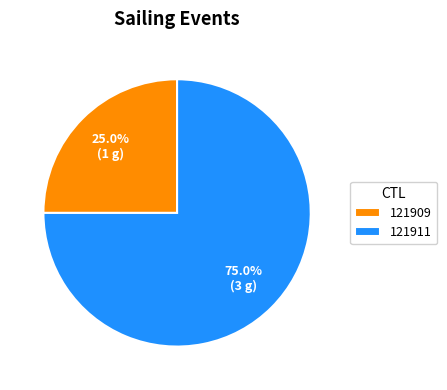

What is the smallest slice in the pie chart?

121909